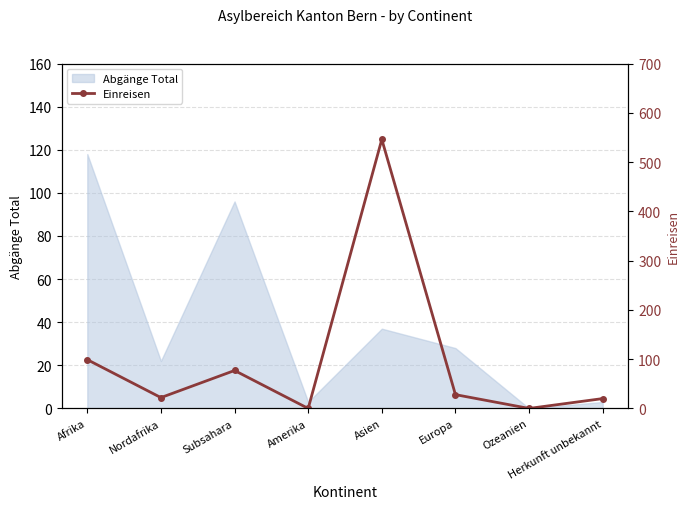

How many positive values are there?

6